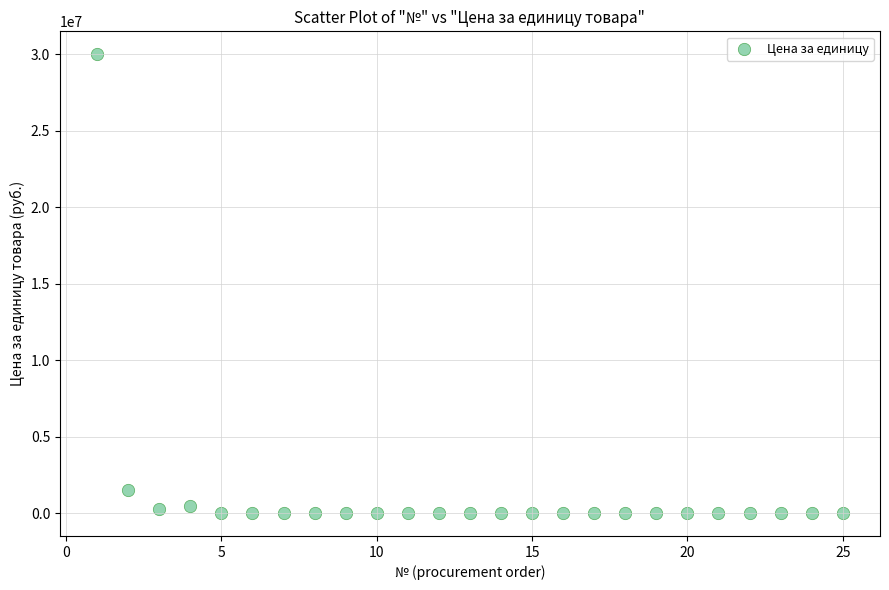

What Y value in the scatter plot is closest to 15004750?

1500000.0